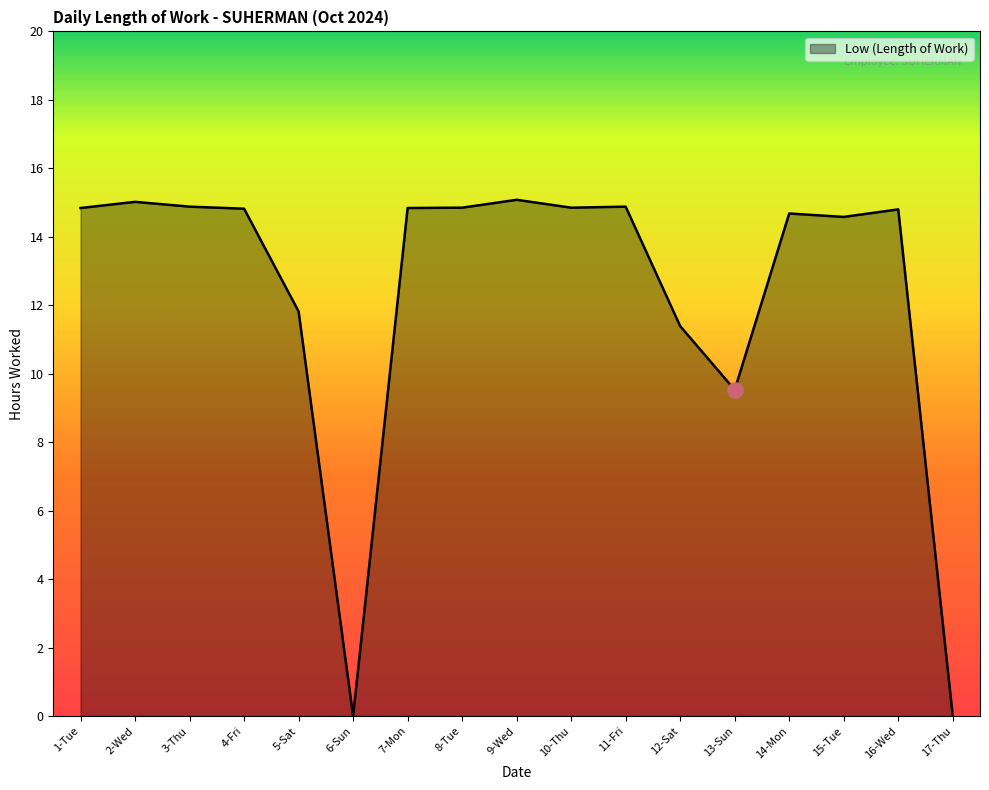

Between 17-Thu and 14-Mon, which is larger?

14-Mon